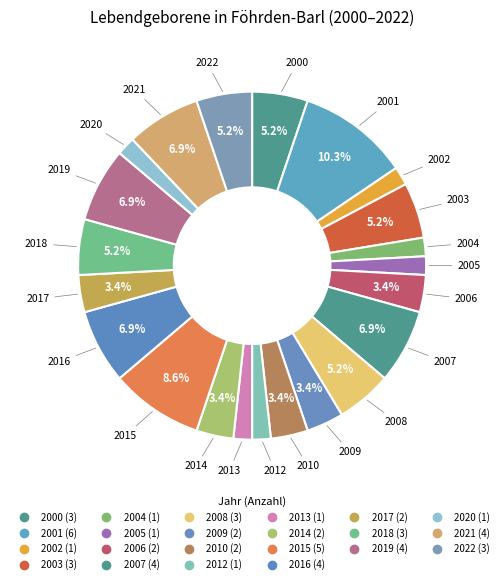

Do 2009 and 2014 together represent more than half of the pie?

No